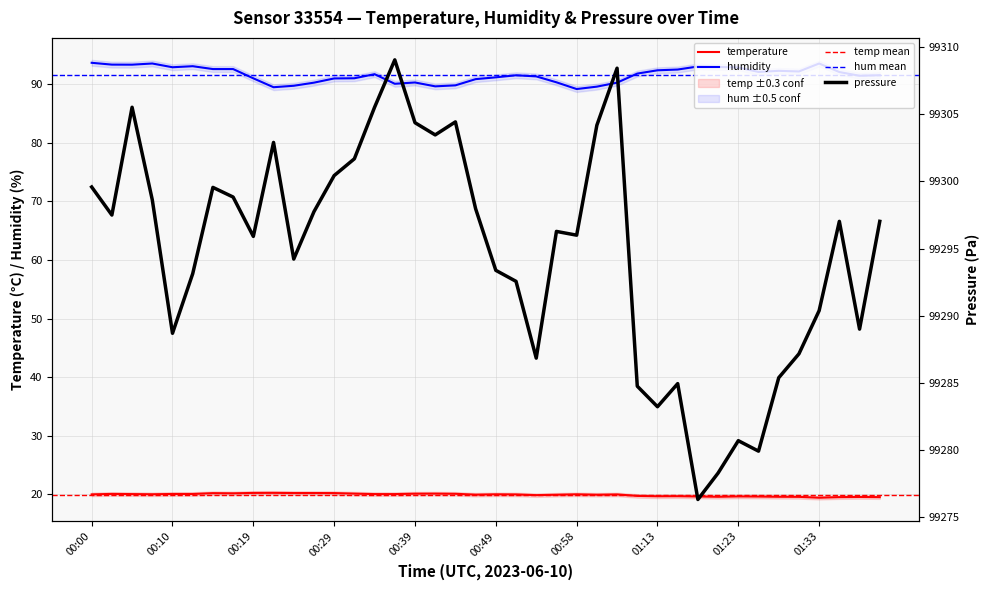

Rank the series at 00:27 from highest to lowest value.

pressure, humidity, temperature